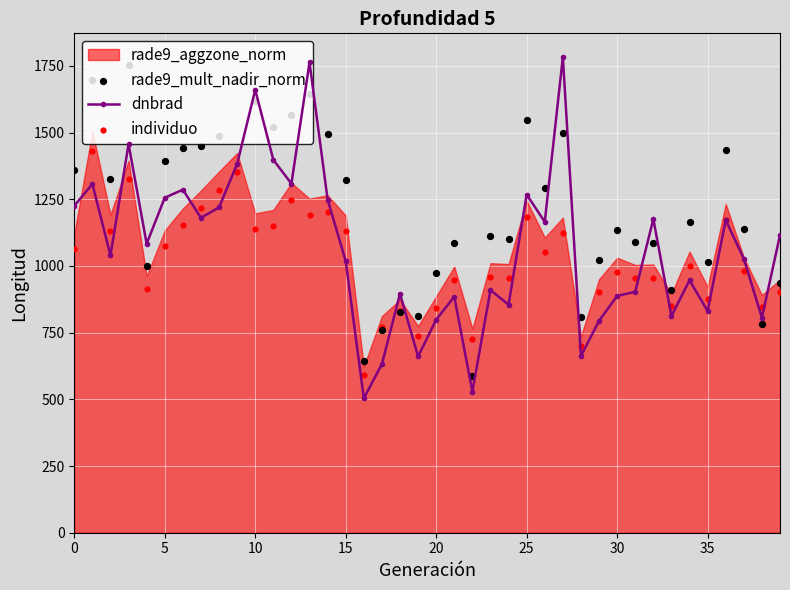

True or false: dnbrad has more than 0 interior local peaks.

True